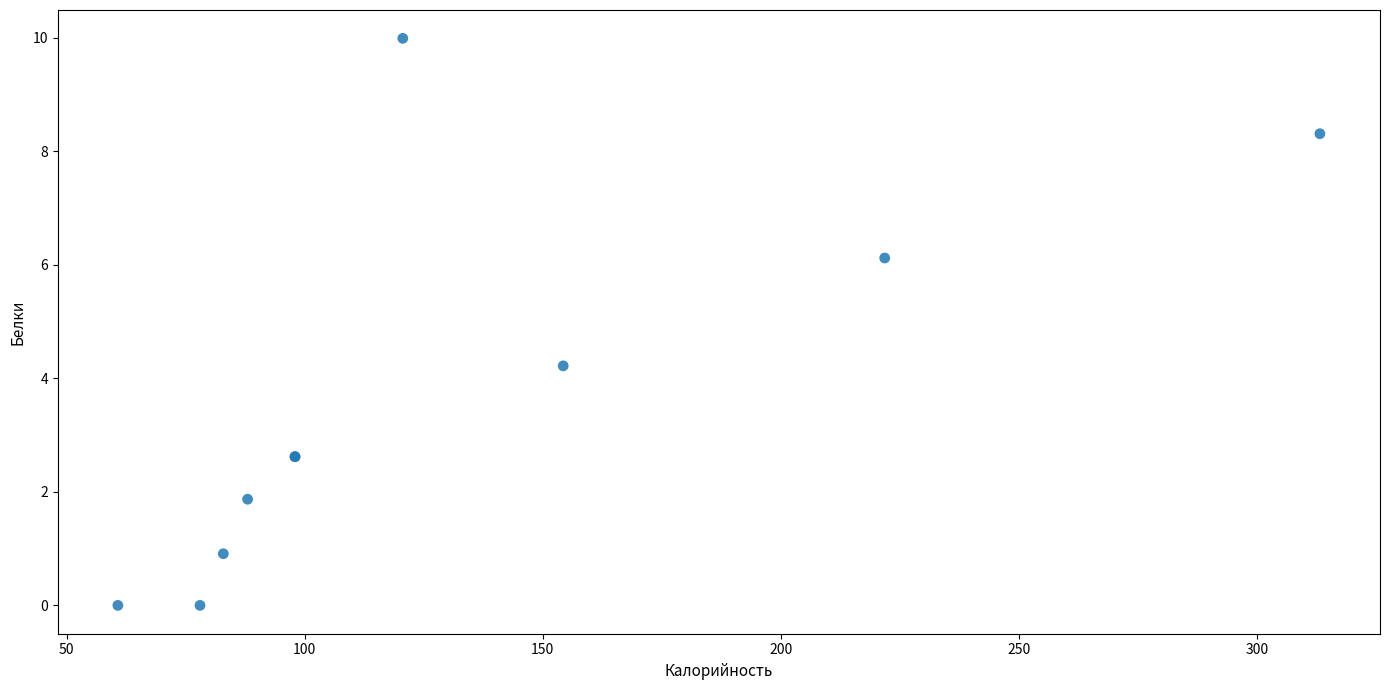

What Y value in the scatter plot is closest to 4?

4.2